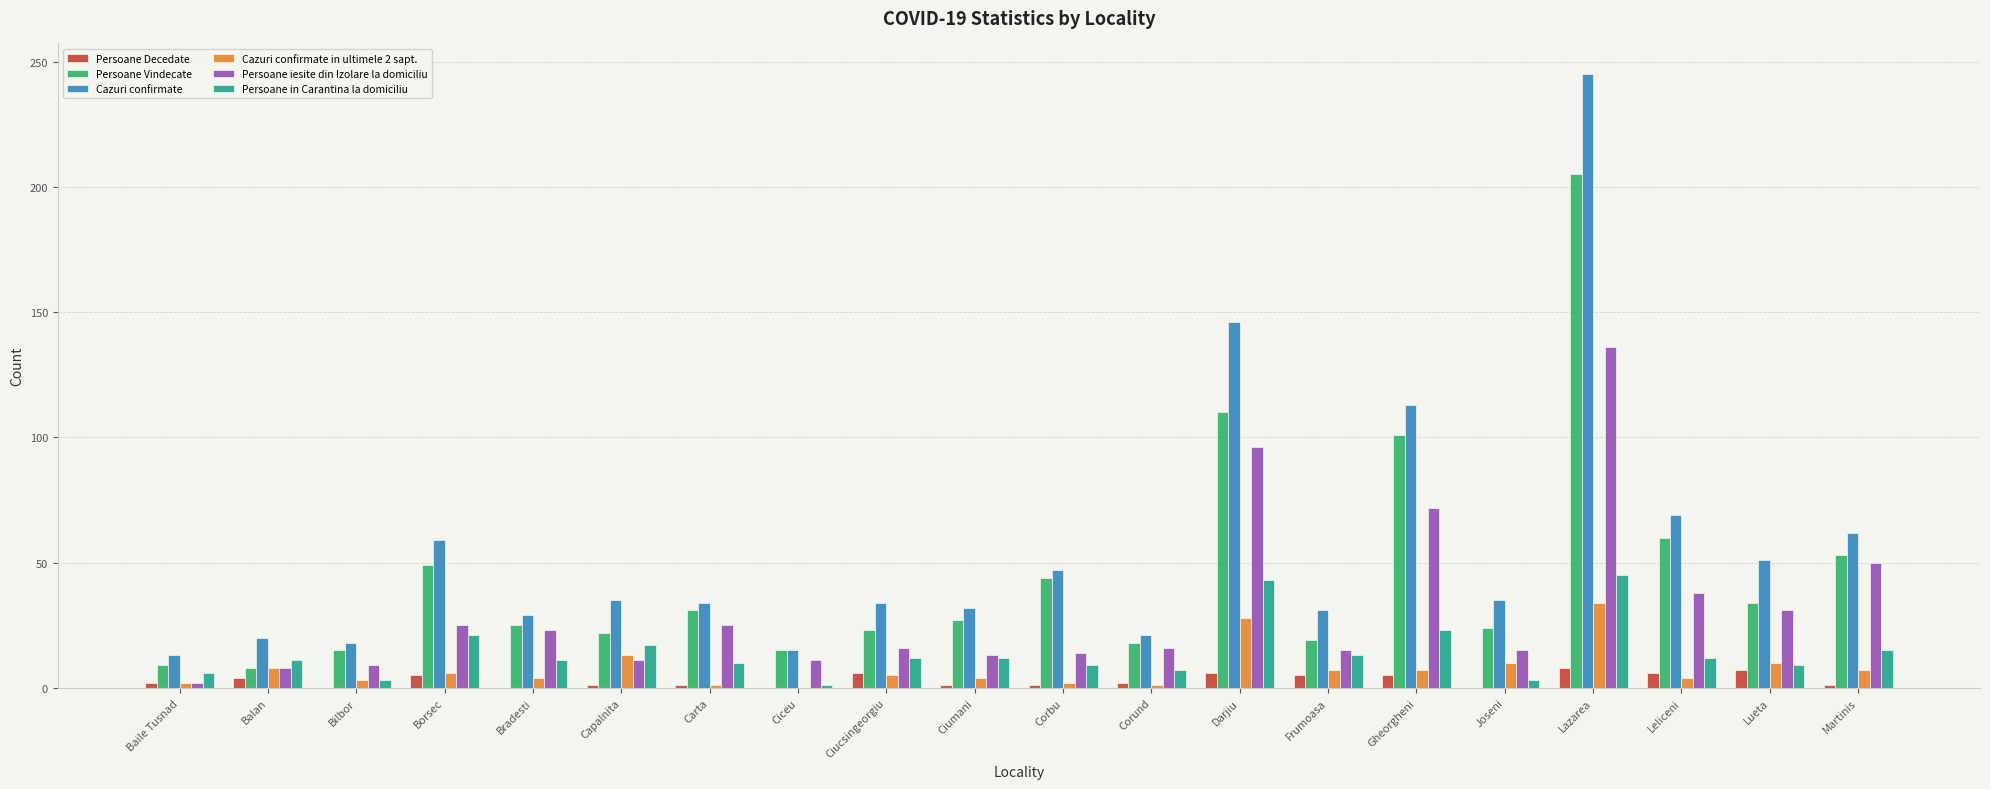

What is the approximate value of Cazuri confirmate at Ciumani?

32